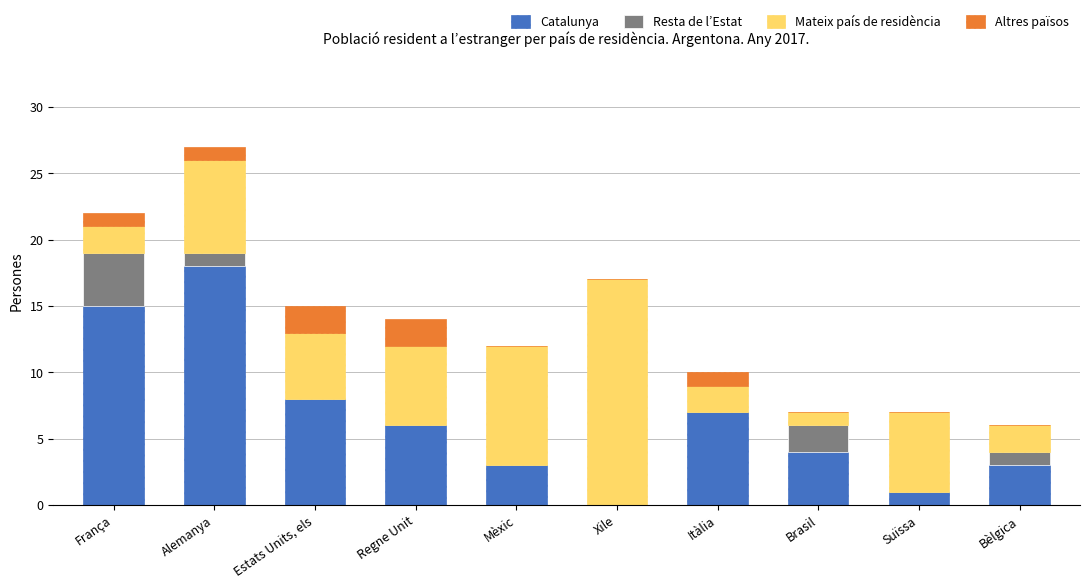

What is the highest value of the Catalunya series?

18